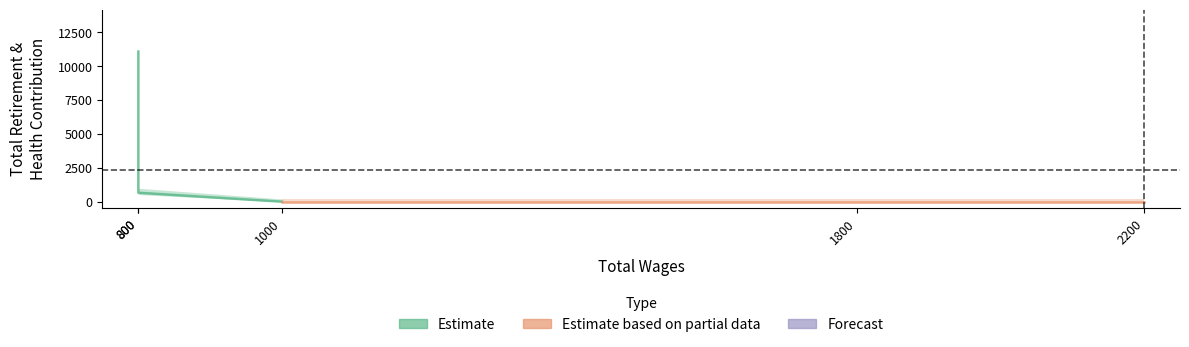

List the labels in order of Estimate value, smallest first.

1000, 800, 800